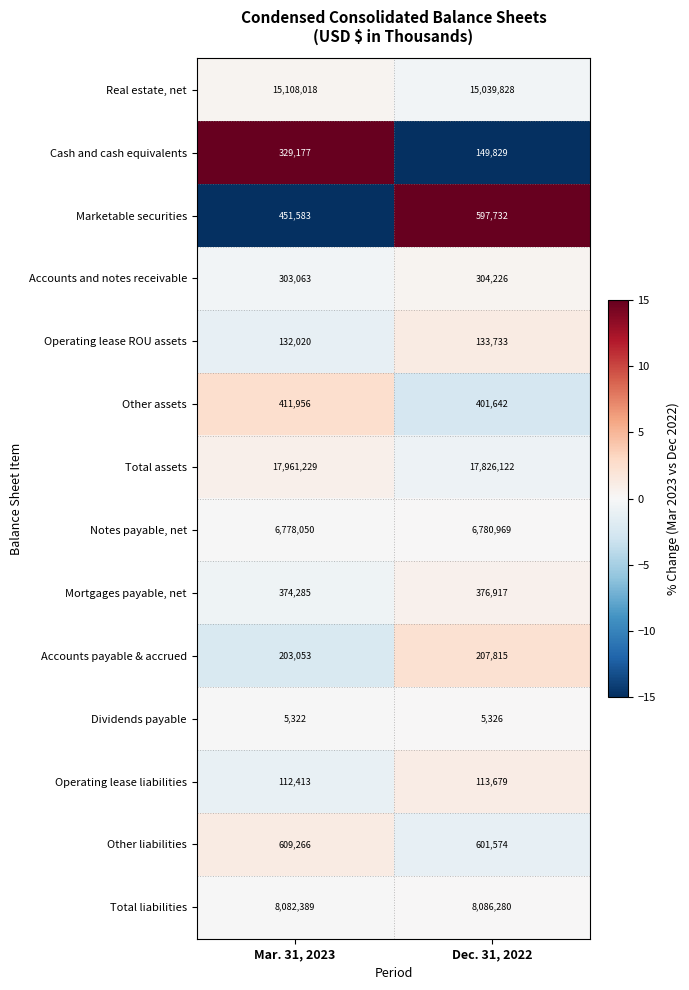

What is the total value across all series at Dec. 31, 2022?

50625672